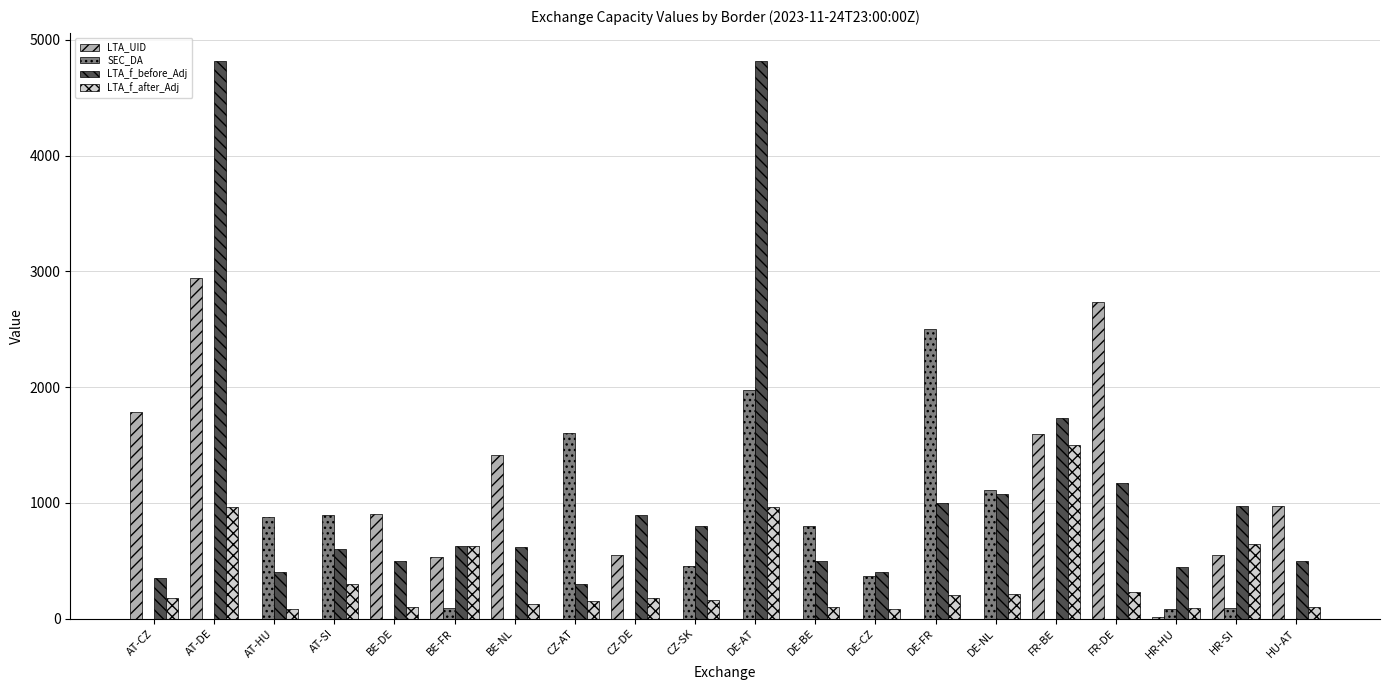

Where does the SEC_DA series first go above 94?

AT-HU